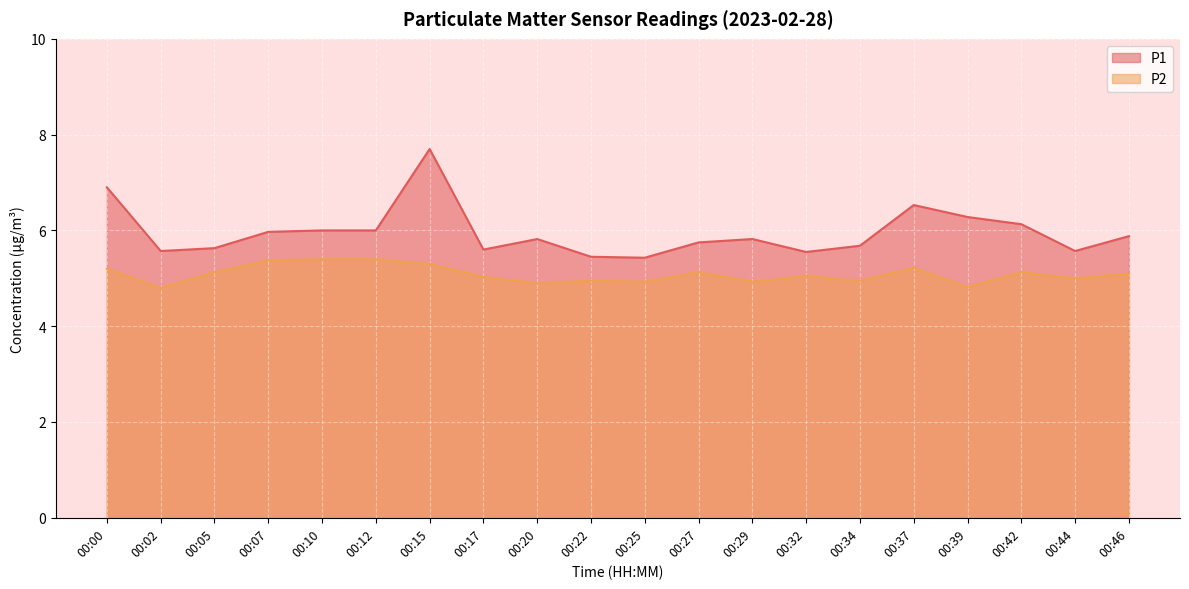

At which category is the sum across all series the highest?

00:15